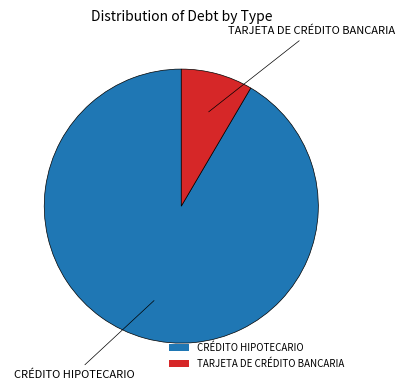

Approximately how many times larger is the value at TARJETA DE CRÉDITO BANCARIA compared to CRÉDITO HIPOTECARIO?

0.1